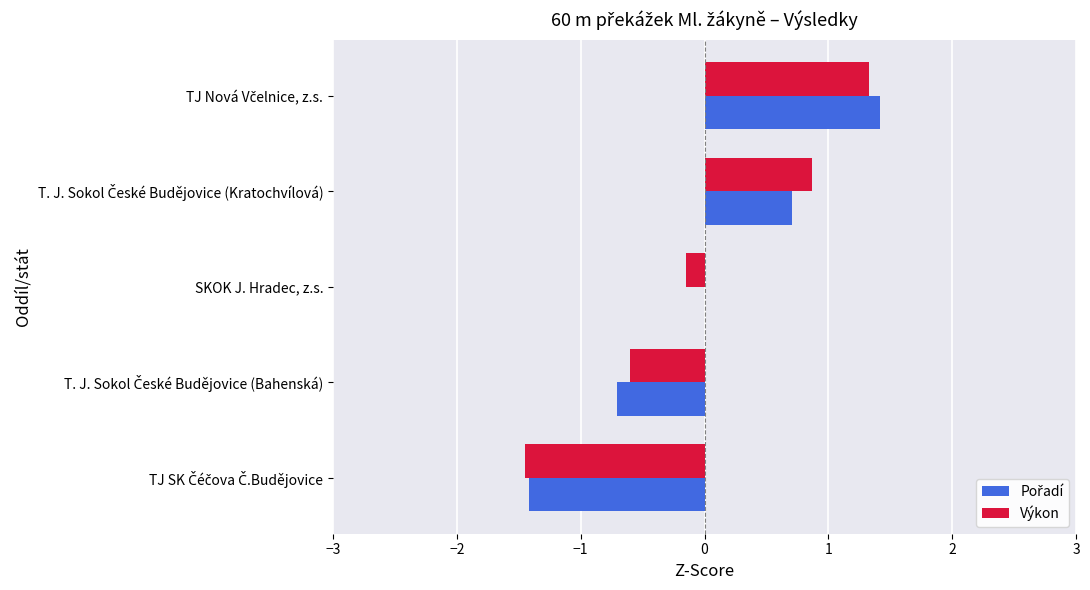

What is the maximum value shown in the chart?

1.4